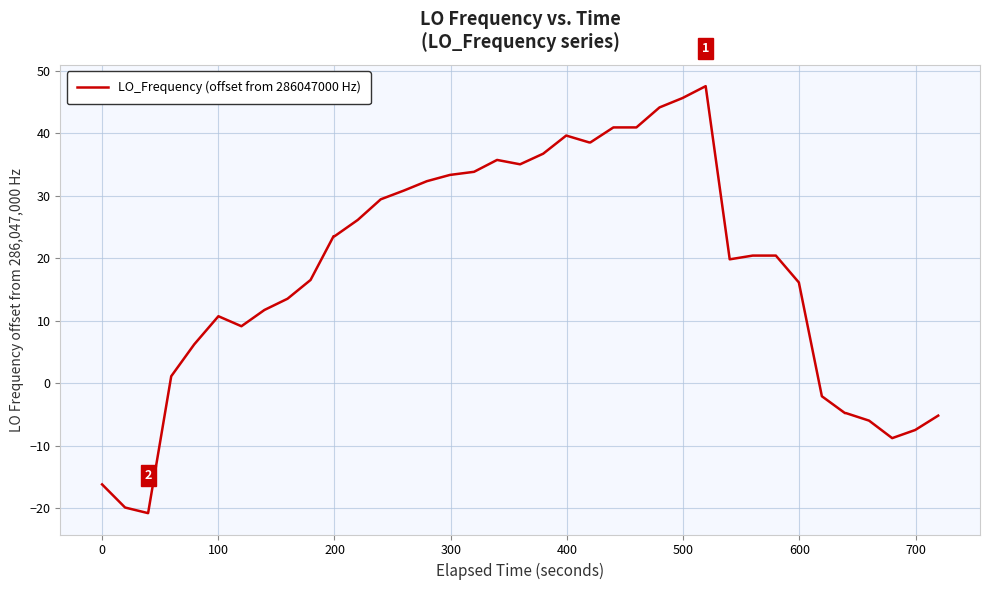

What is the difference between the maximum and minimum values?

68.3